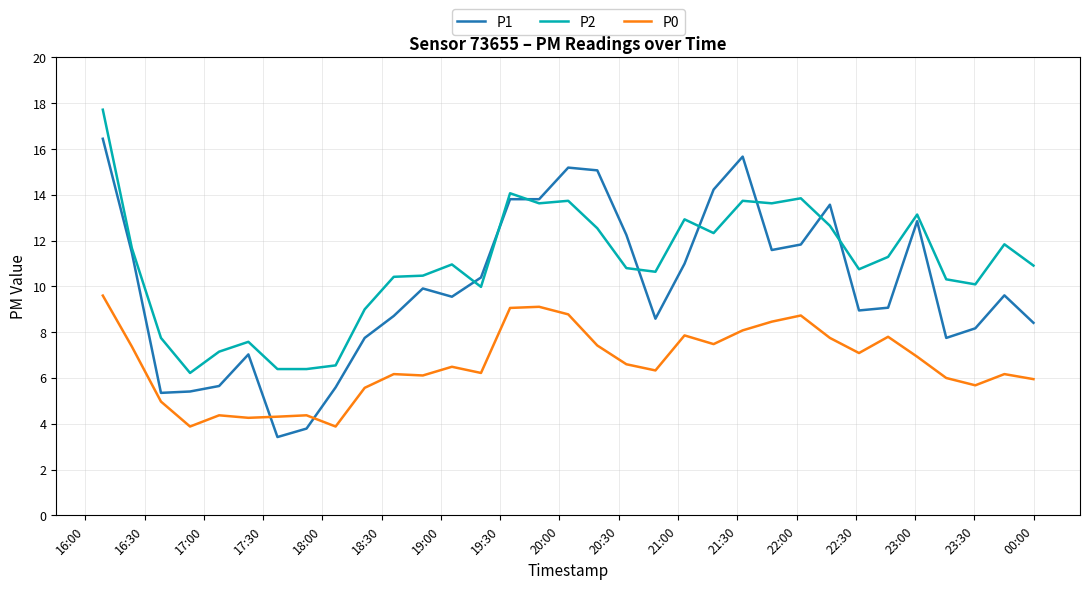

Which series has the largest total across all categories?

P2